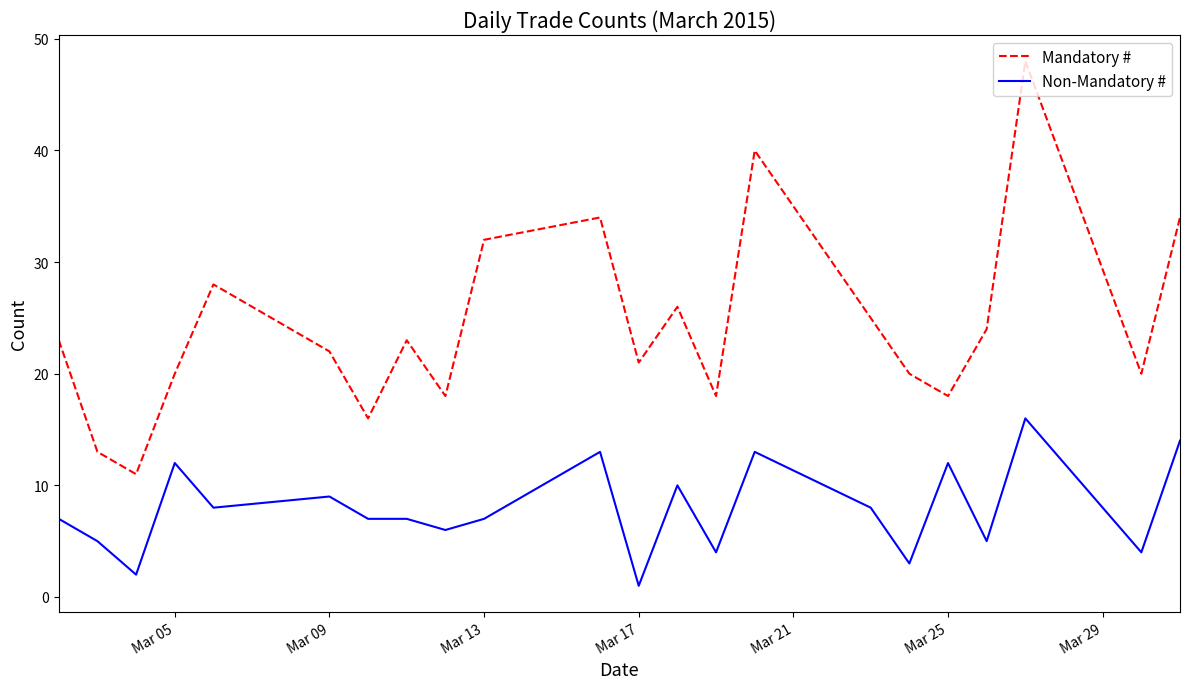

What is the average value of the Non-Mandatory # series?

8